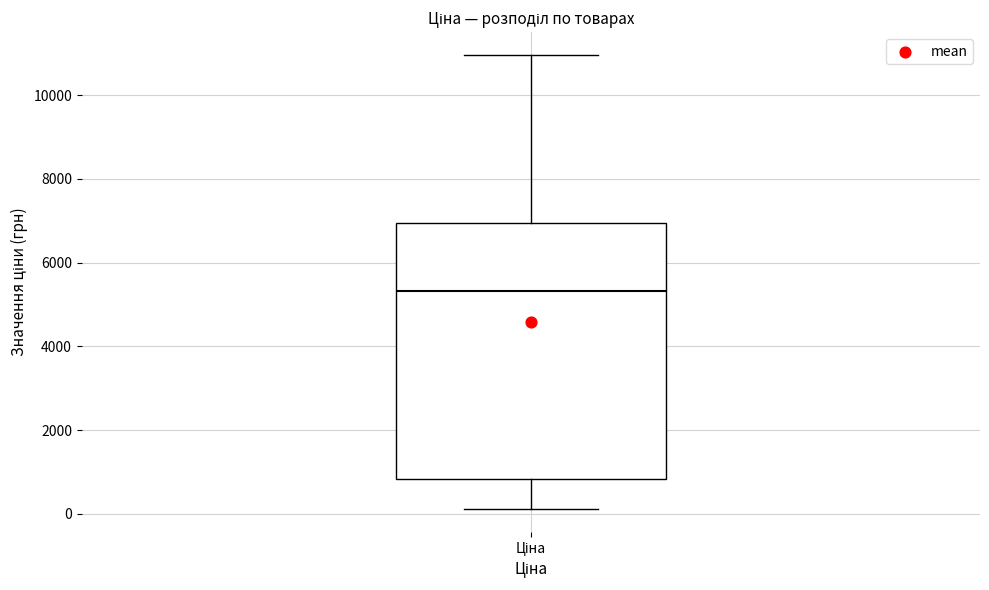

Where does the upper whisker of the box for Ціна end on the y-axis? The values are not printed on the chart, so give them approximately, as read against the axis.

11000